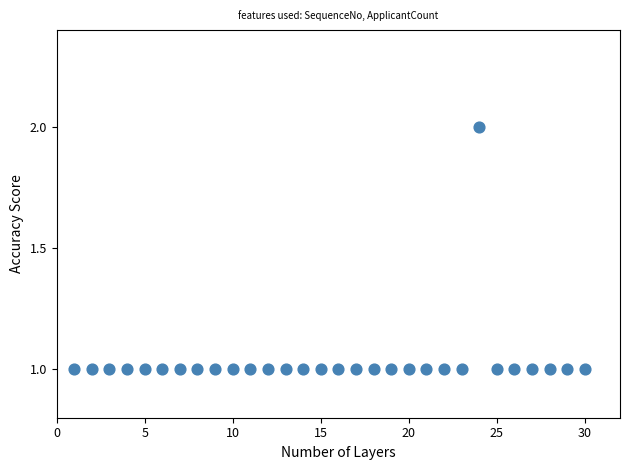

What is the range of X values (max minus min)?

29